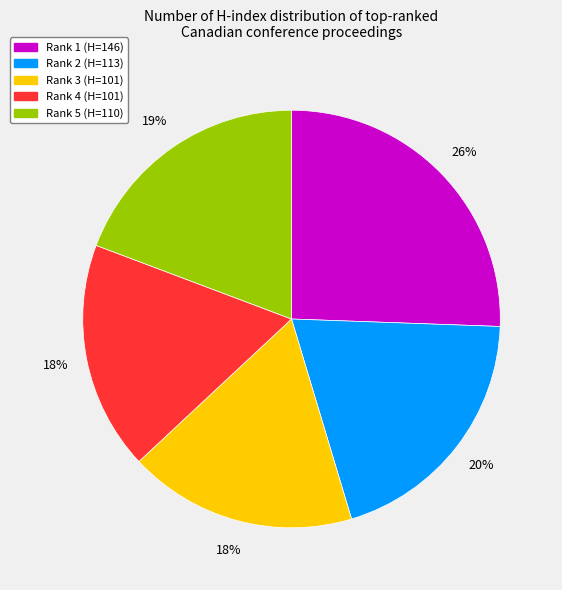

What percentage is the Rank 2 (H=113) slice, to the nearest percent?

20%